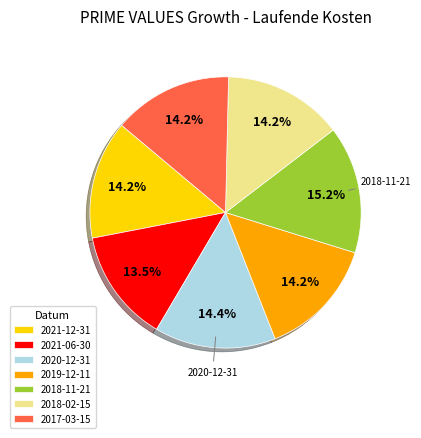

Is it true that 2017-03-15 is 1% of the pie?

False